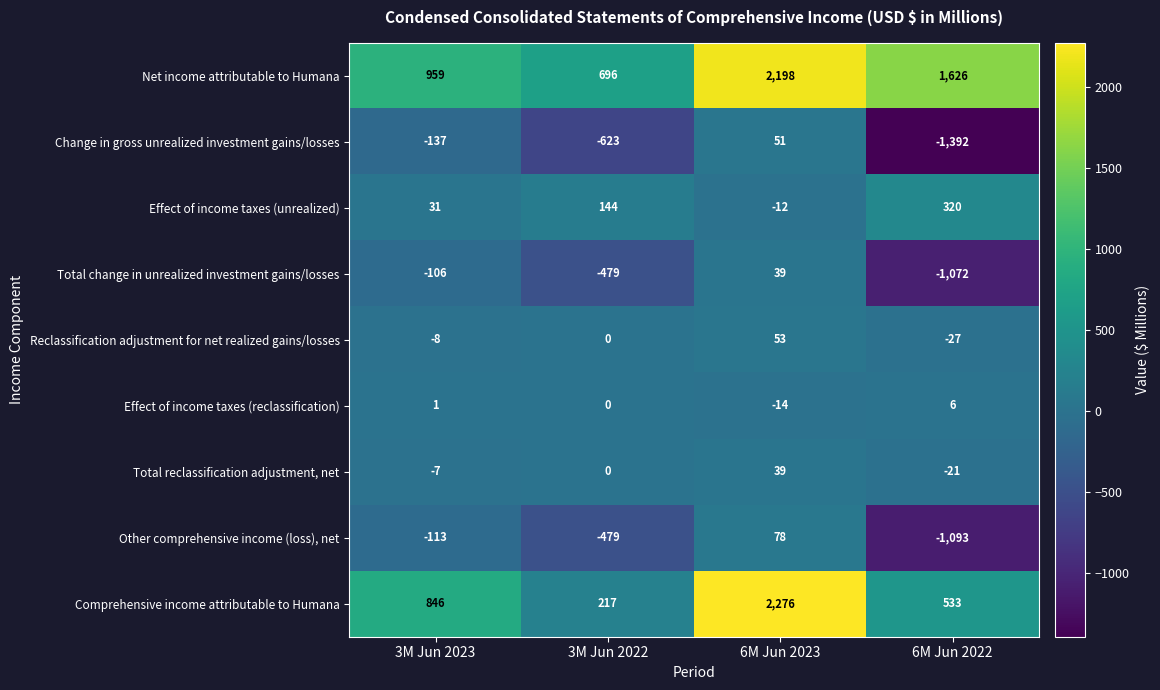

What is the difference between the highest and lowest values at 6M Jun 2023?

2290